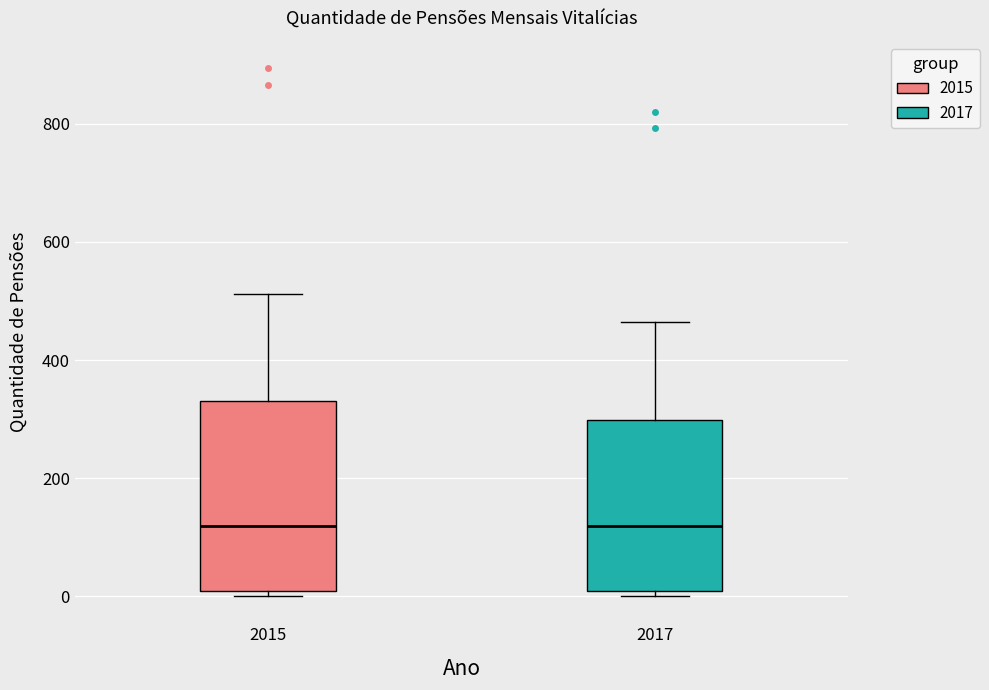

Comparing the boxes themselves (not the whiskers), which one is the tallest?

2015